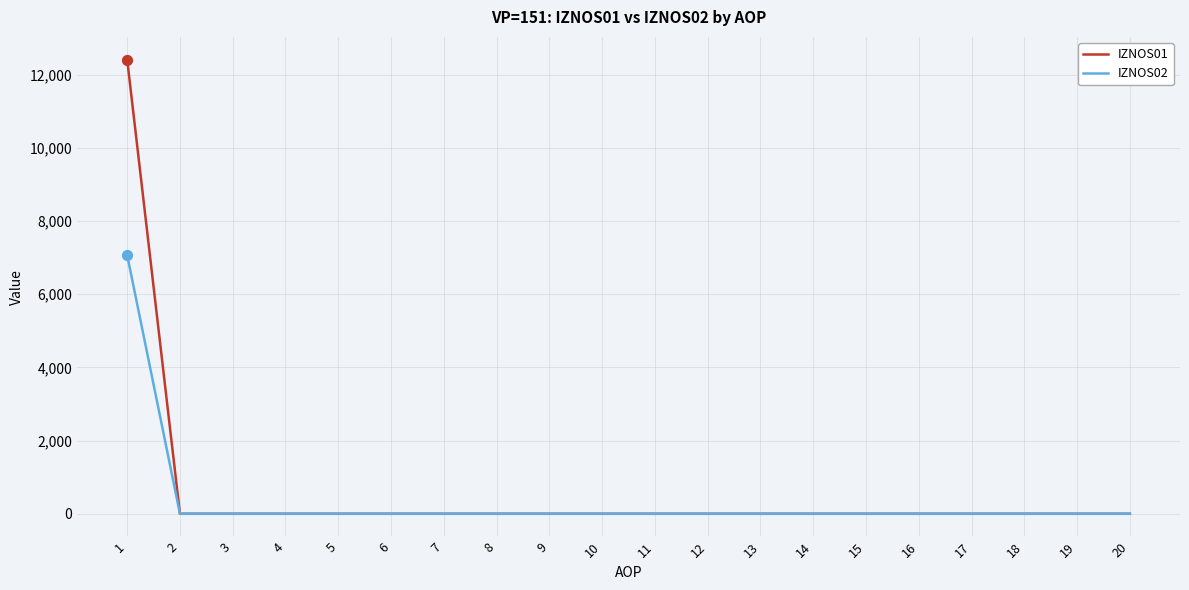

Which series has the widest spread of values?

IZNOS01